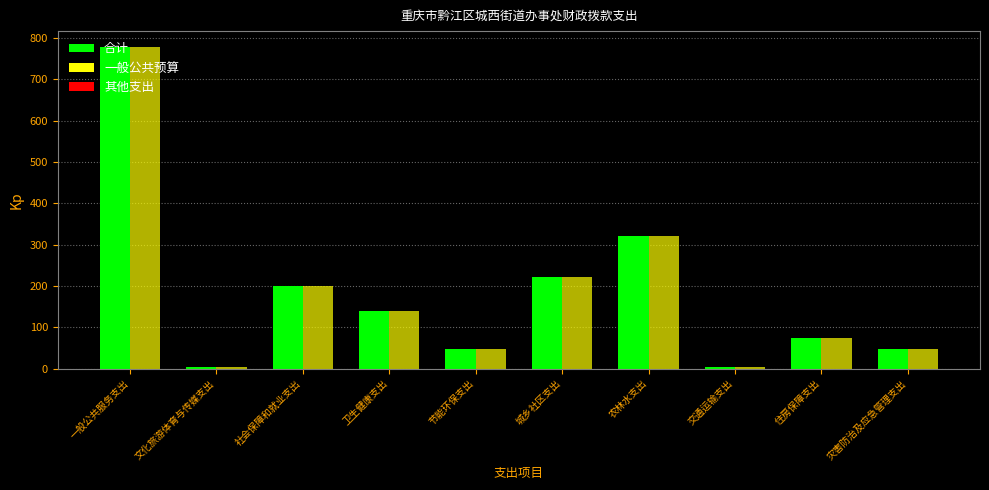

At which category is the sum across all series the highest?

一般公共服务支出